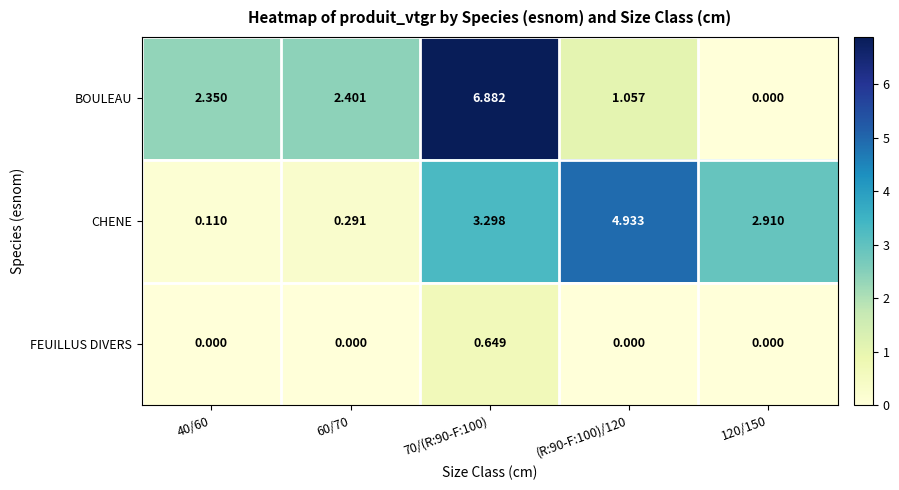

How many distinct data groups are displayed?

3